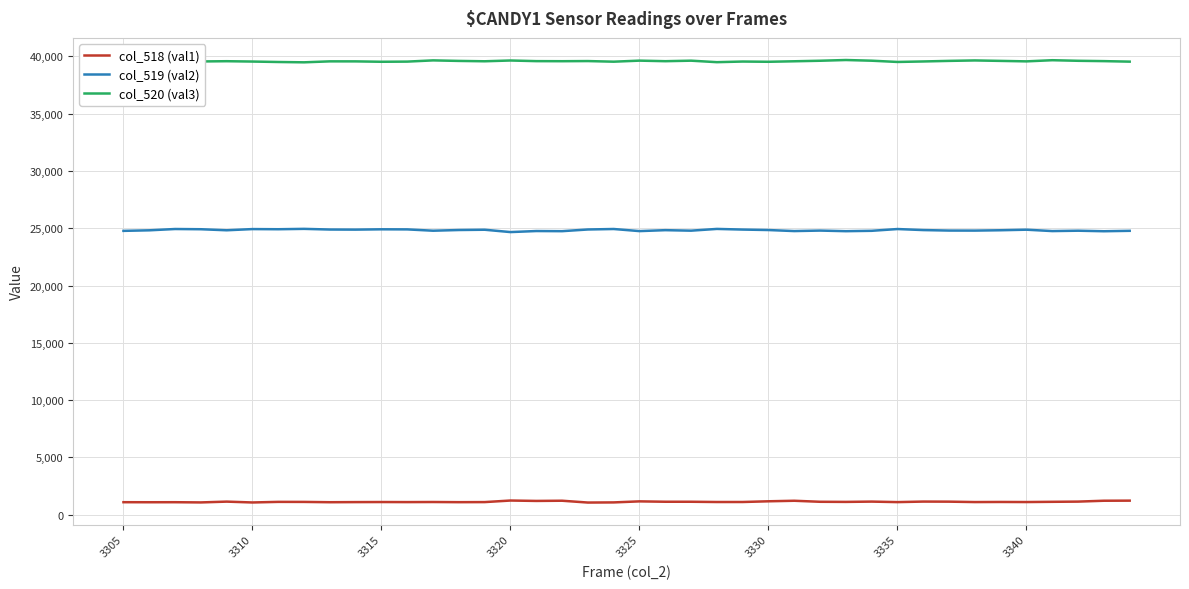

True or false: col_518 (val1) and col_519 (val2) cross at least once.

False